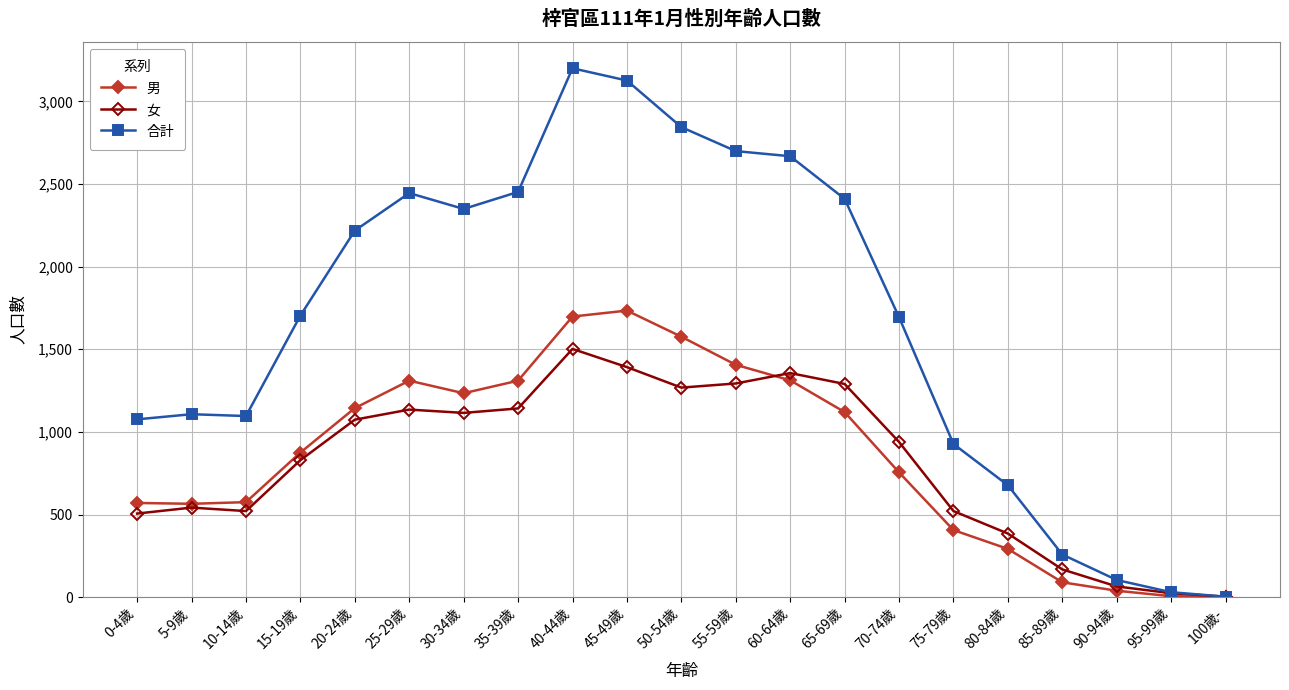

What are all the series names shown in the legend?

男, 女, 合計